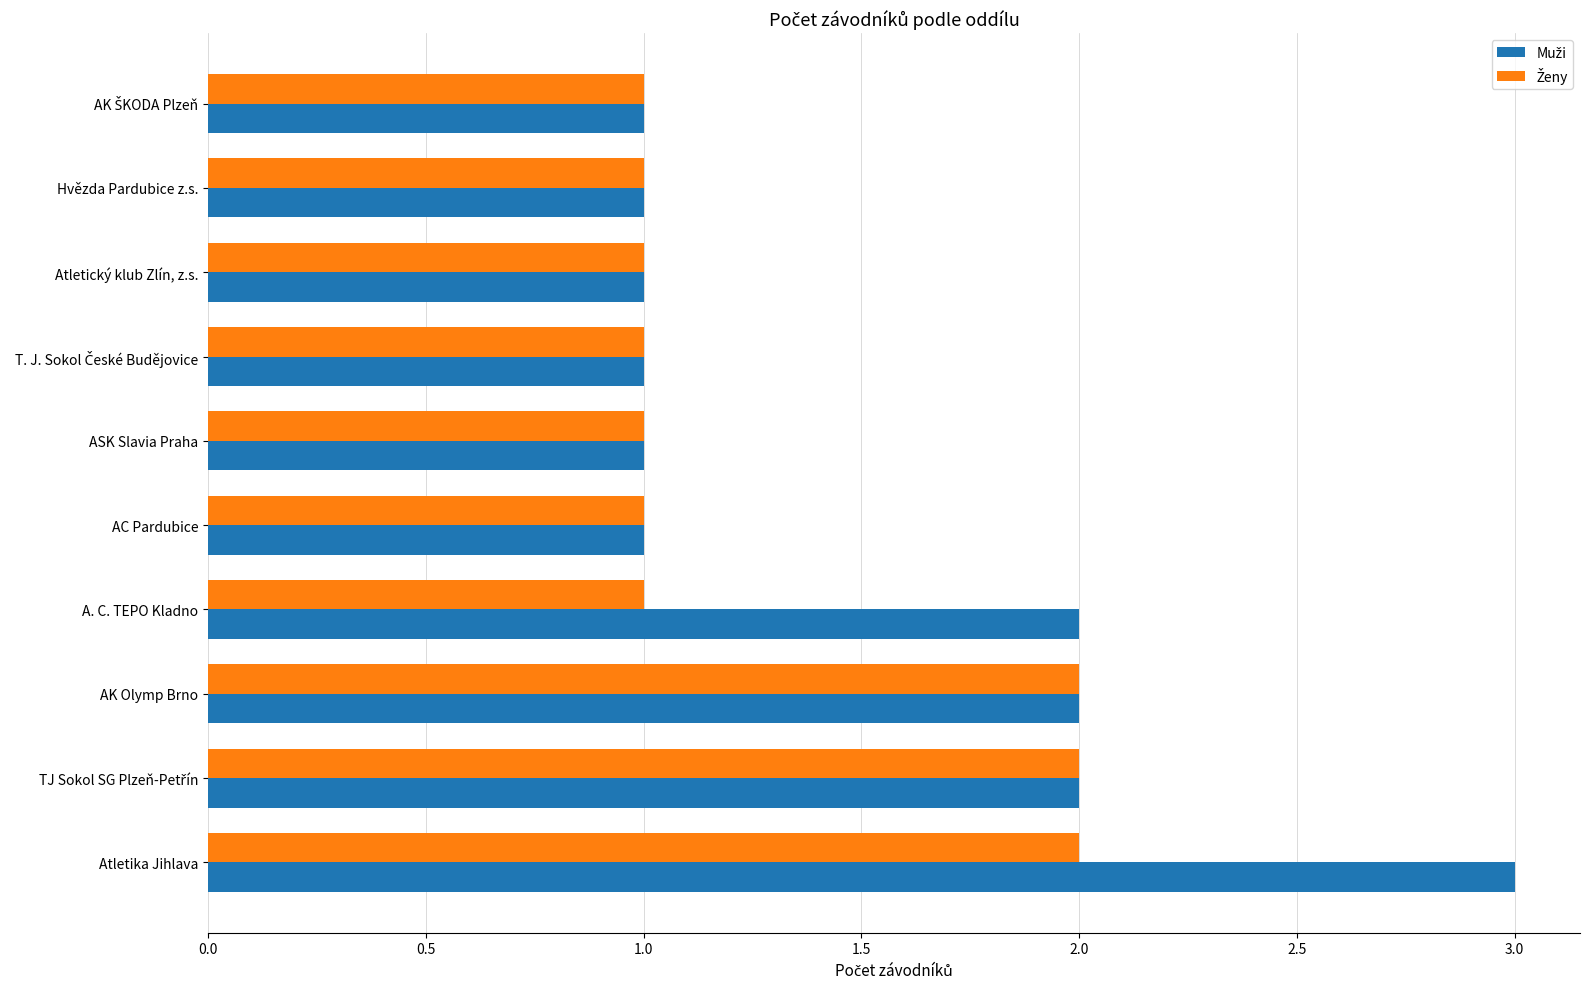

How many categories are shown in the chart?

10